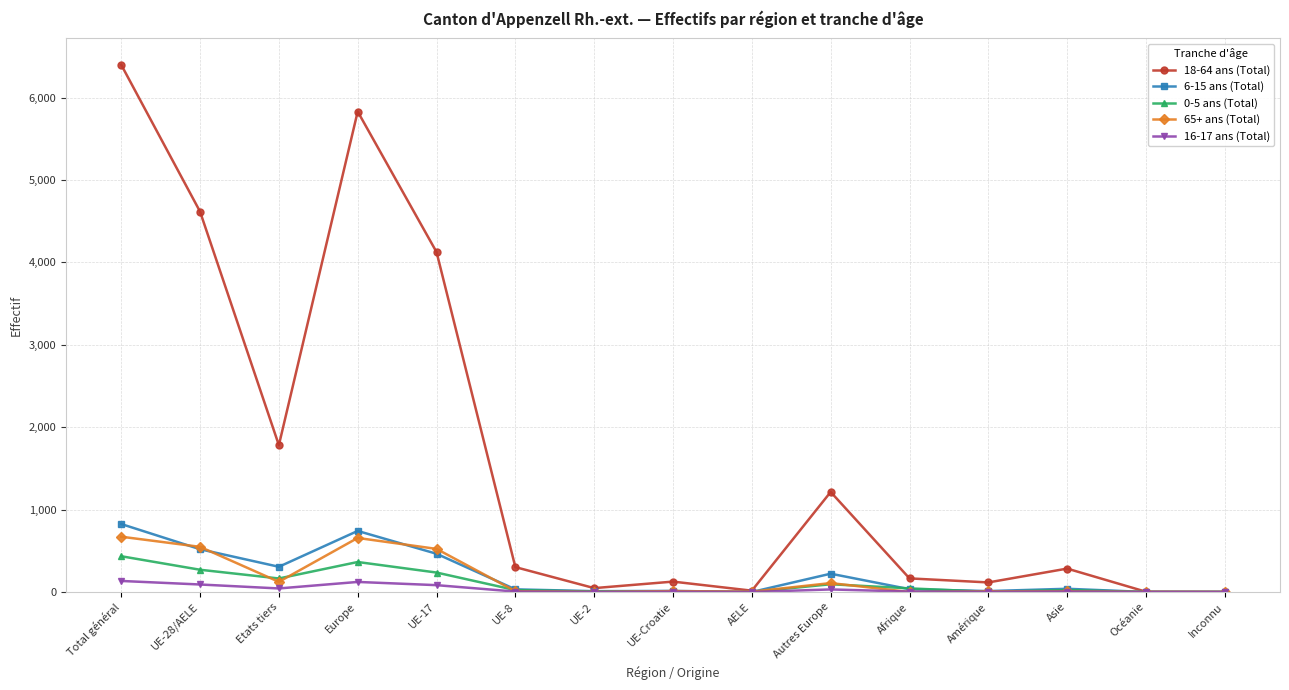

Is it true that 16-17 ans (Total) equals 31 at Autres Europe?

True